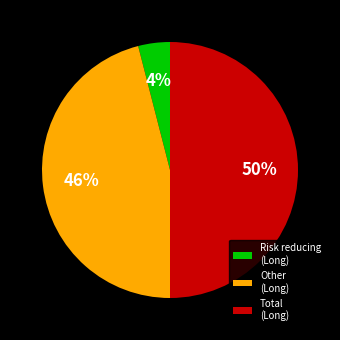

To the nearest percent, what is the average slice percentage?

33%